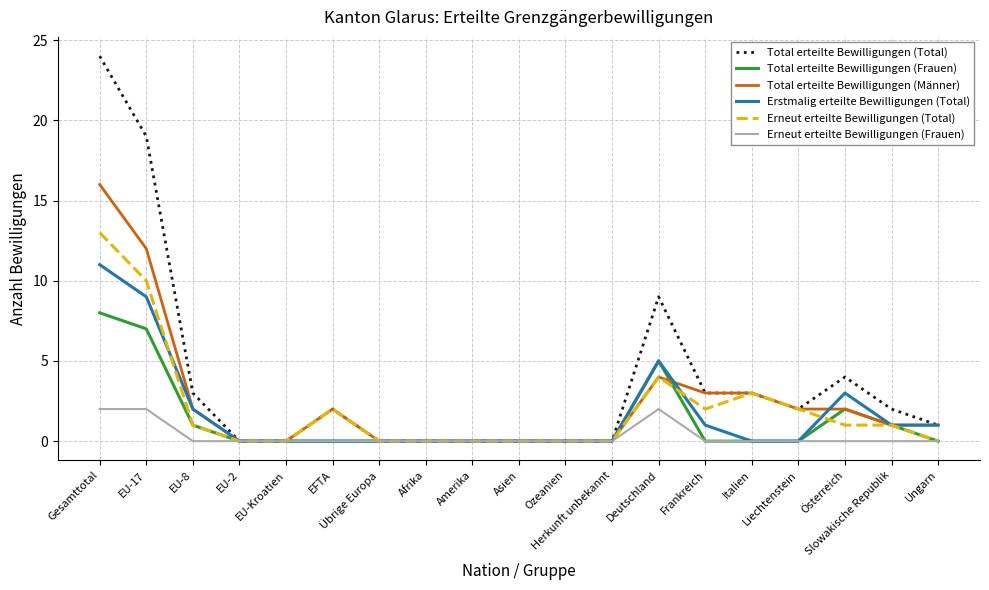

Which series has the largest total across all categories?

Total erteilte Bewilligungen (Total)